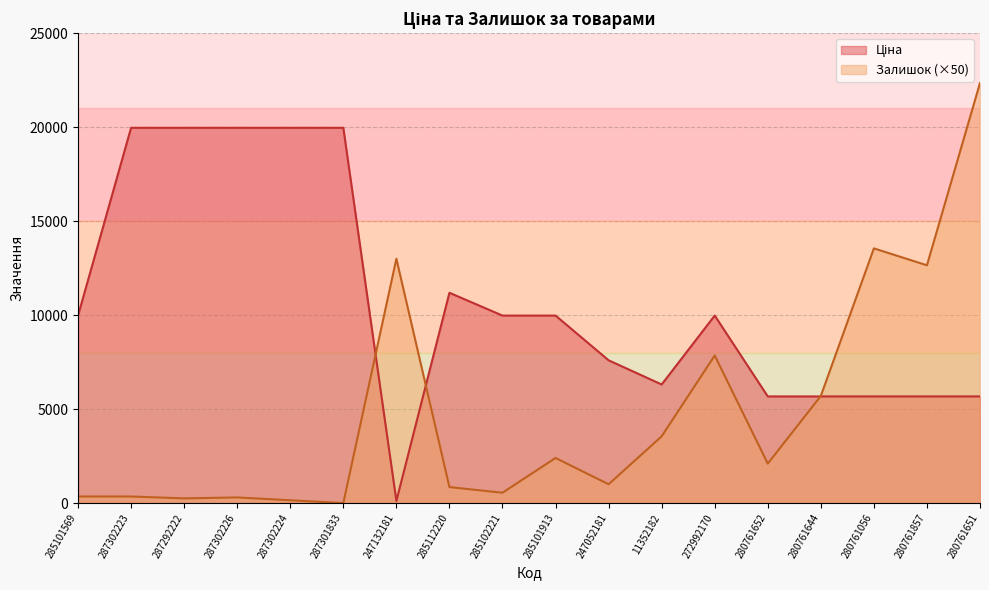

List the labels in order of Ціна value, smallest first.

247132181, 280761652, 280761644, 280761056, 280761857, 280761651, 11352182, 247052181, 285101569, 285102221, 285101913, 272992170, 285112220, 287302223, 287292222, 287302226, 287302224, 287301833